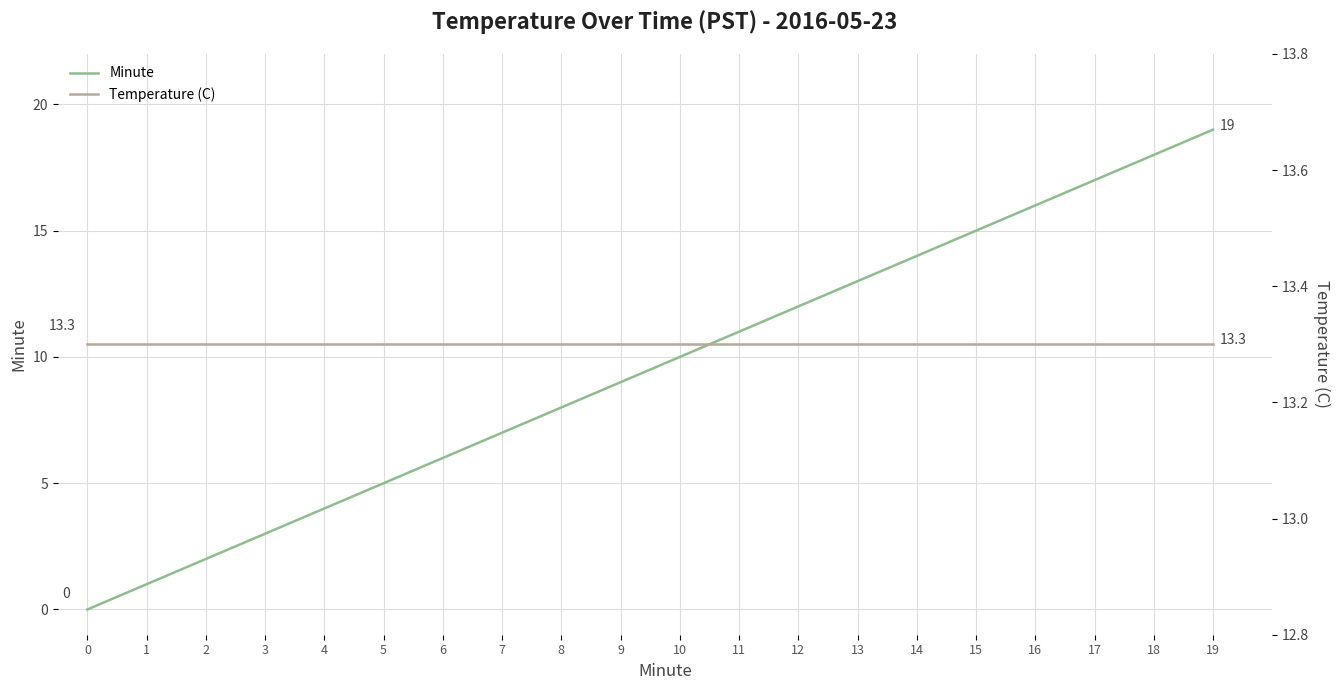

How many series are shown in this chart?

2